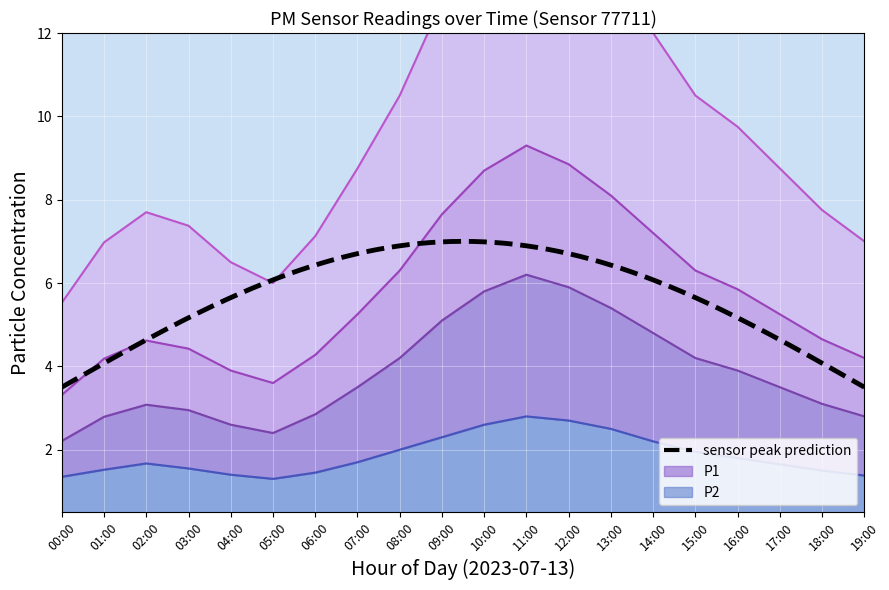

Does the chart display data point markers on the line(s)?

No